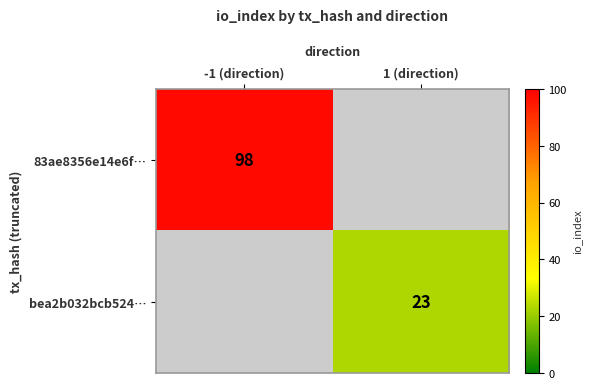

The value of bea2b032bcb524… at 1 (direction) is 23. True or false?

True